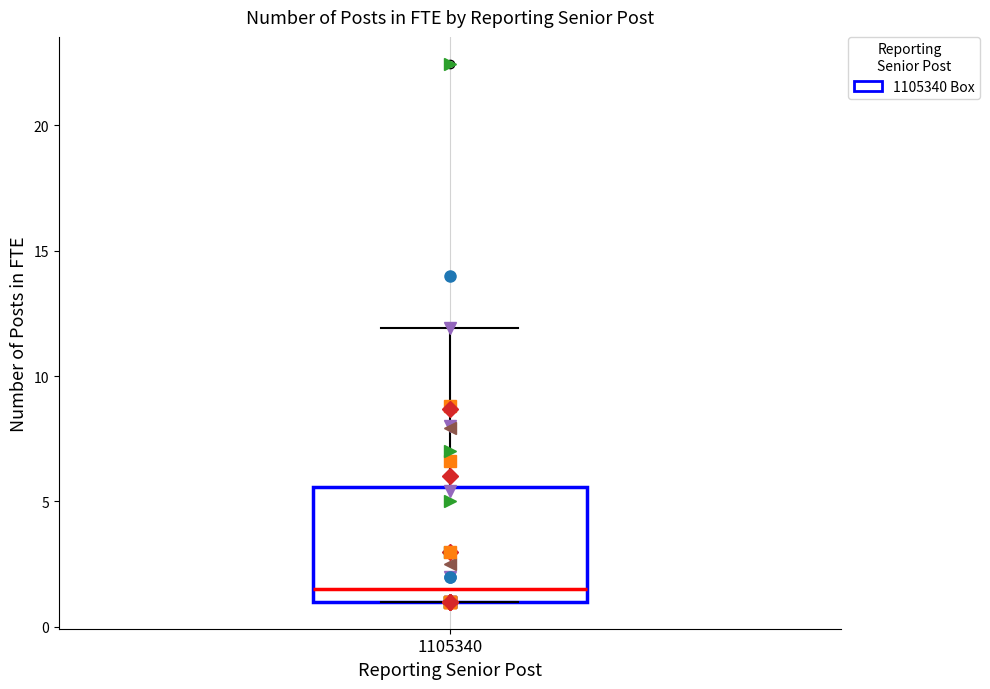

Where is the lower edge of the box at x = 1105340 on the y-axis? The values are not printed on the chart, so give them approximately, as read against the axis.

1.0